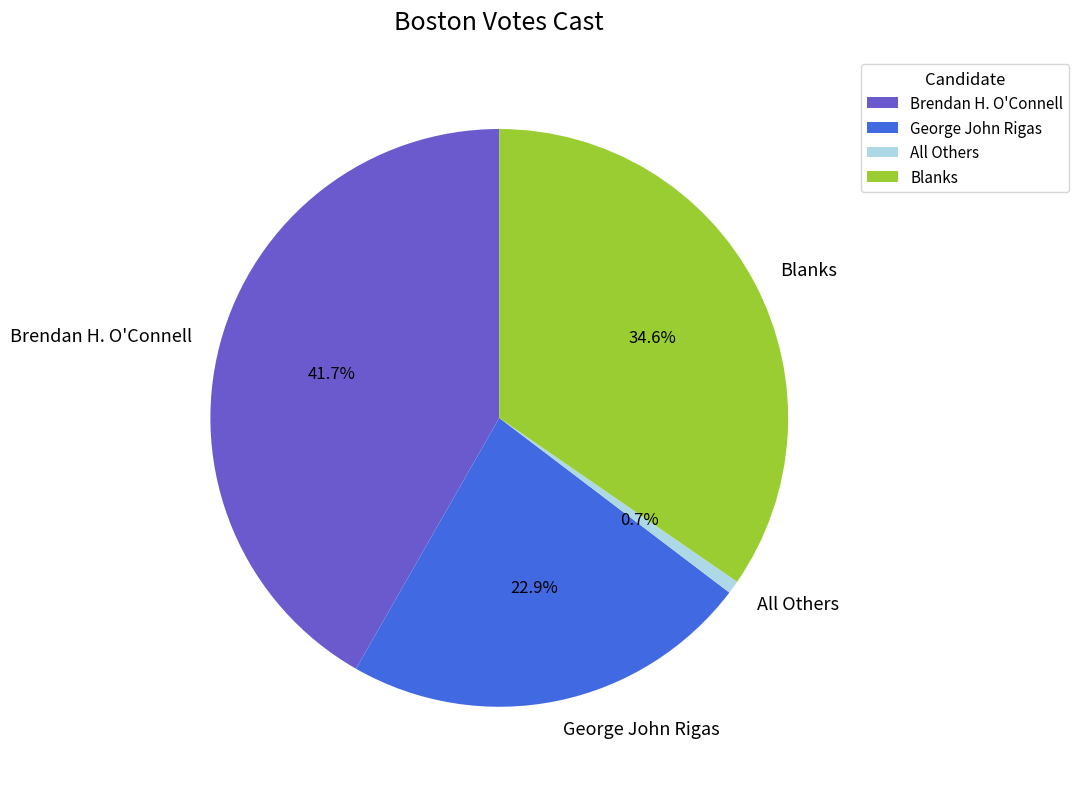

To the nearest percent, what is the combined percentage of Brendan H. O'Connell and George John Rigas?

65%